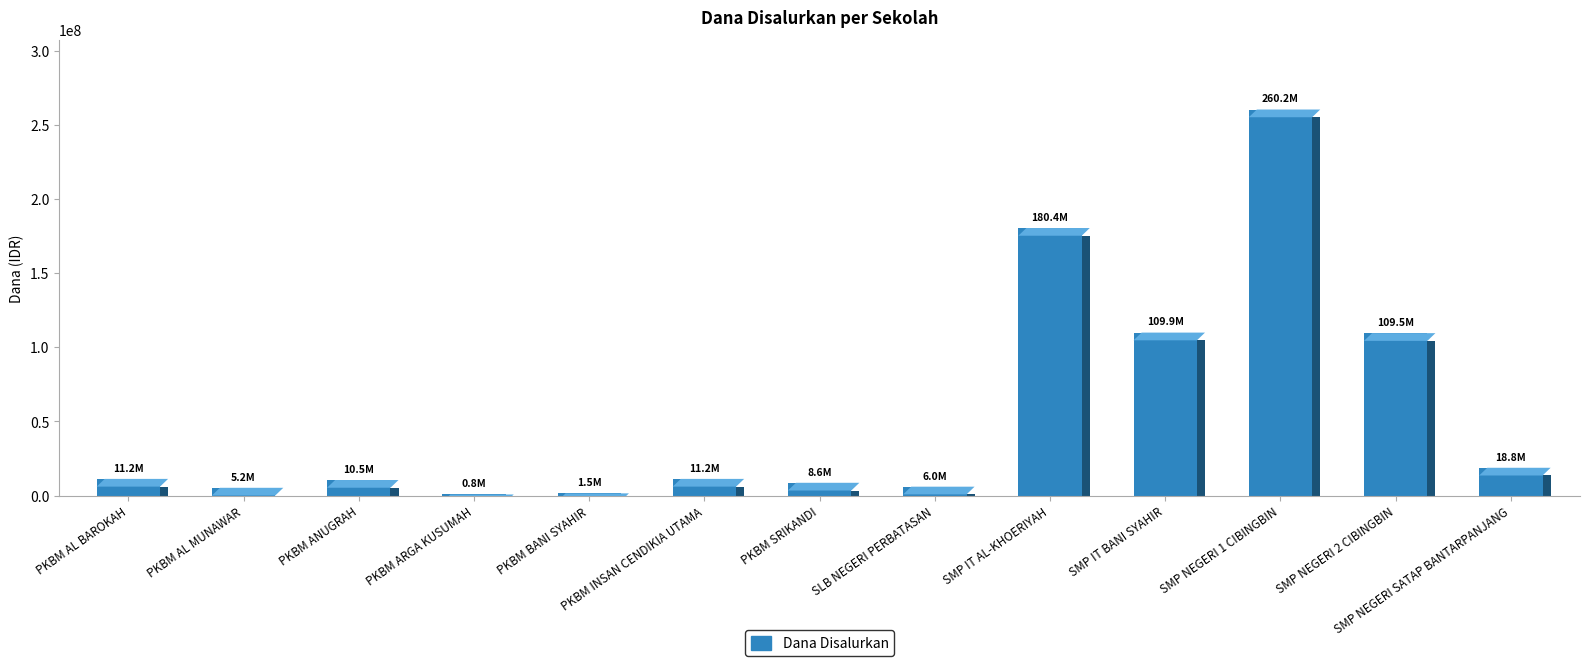

What is the average value?

56451923